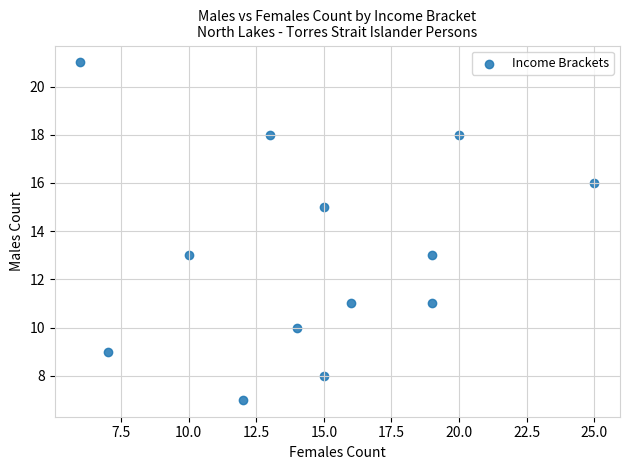

What is the range of X values (max minus min)?

19